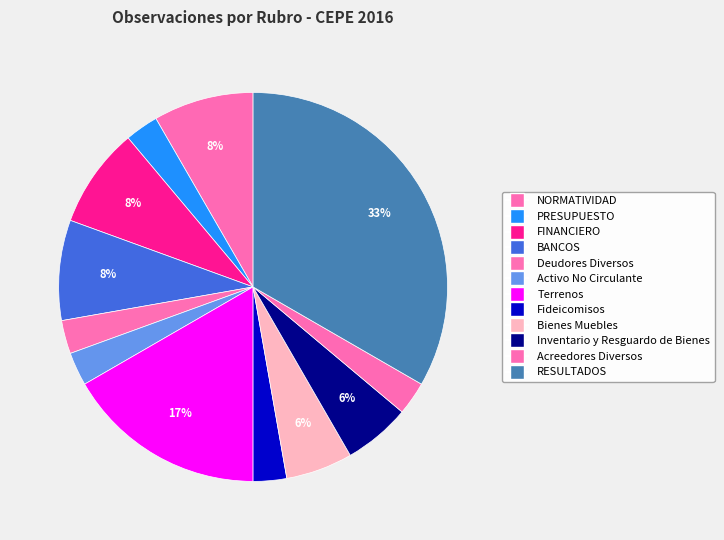

To the nearest percent, what percentage of the pie is Acreedores Diversos?

3%